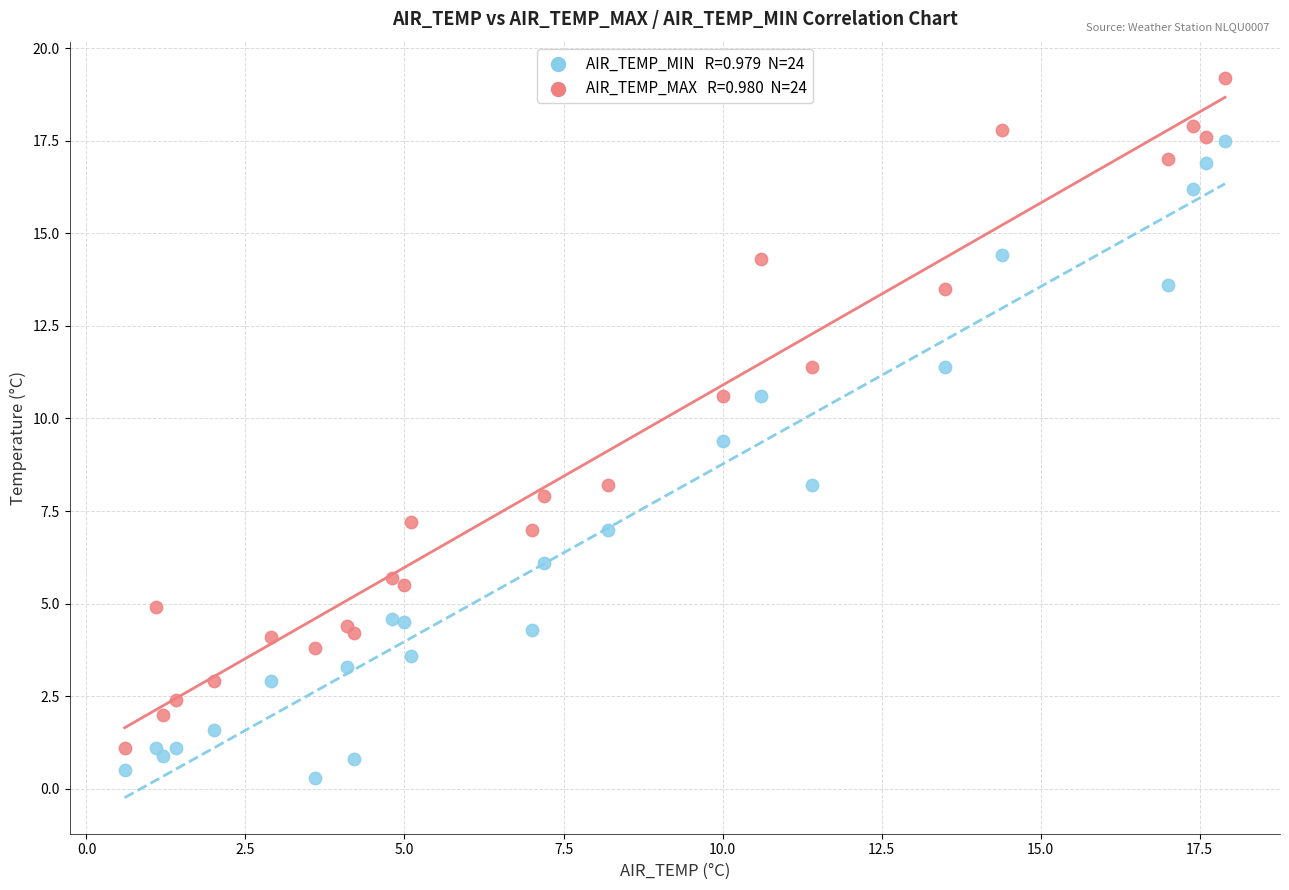

Across all series, what Y value is closest to 9?

9.4